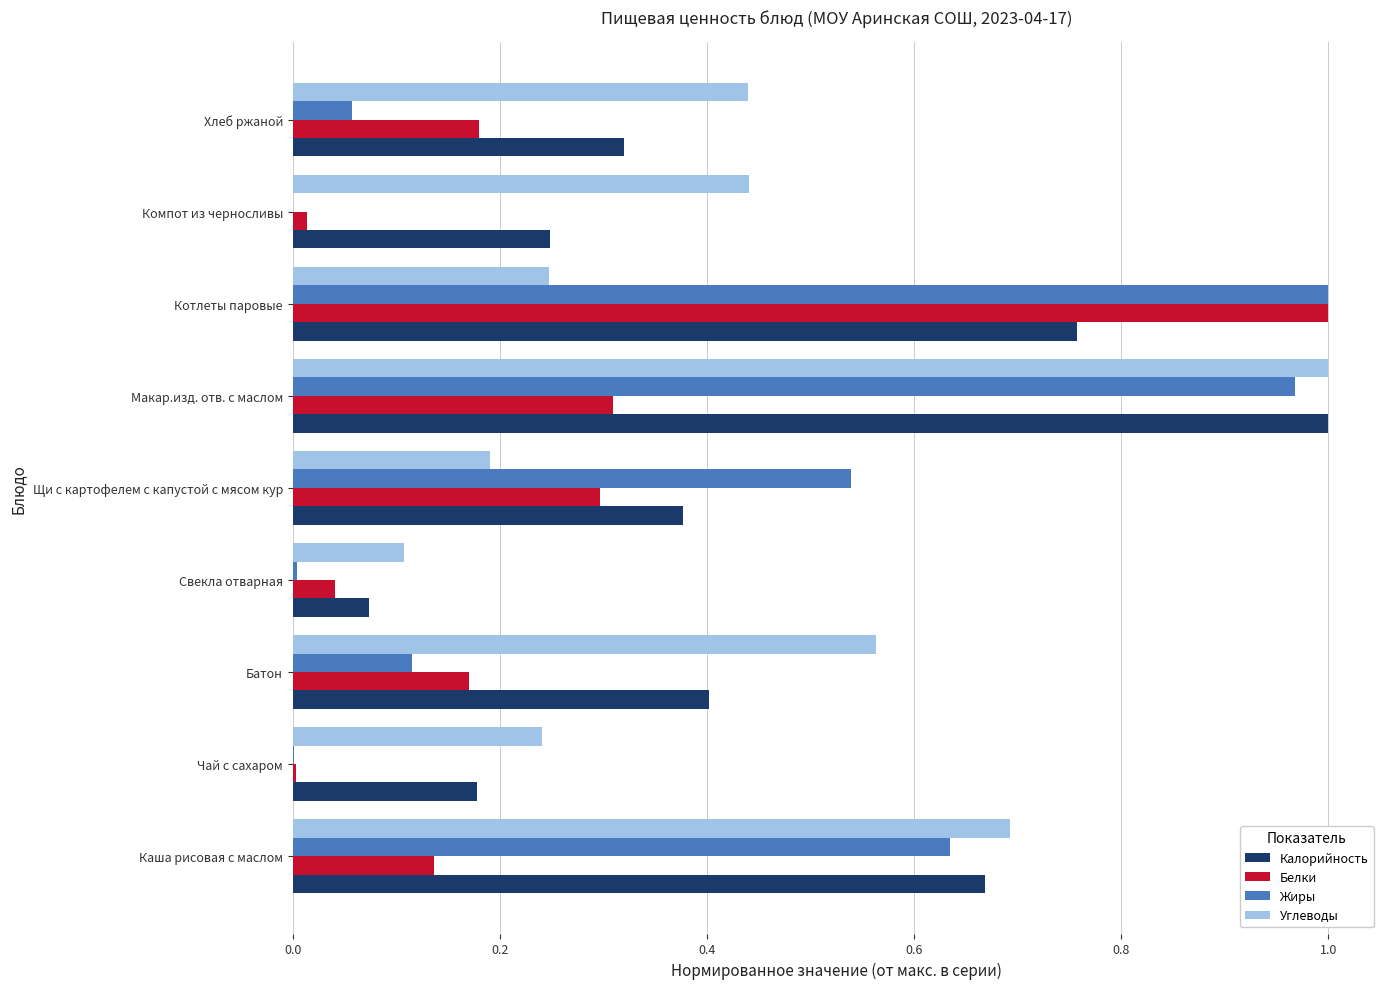

Between Батон and Котлеты паровые, which series saw the biggest shift?

Жиры